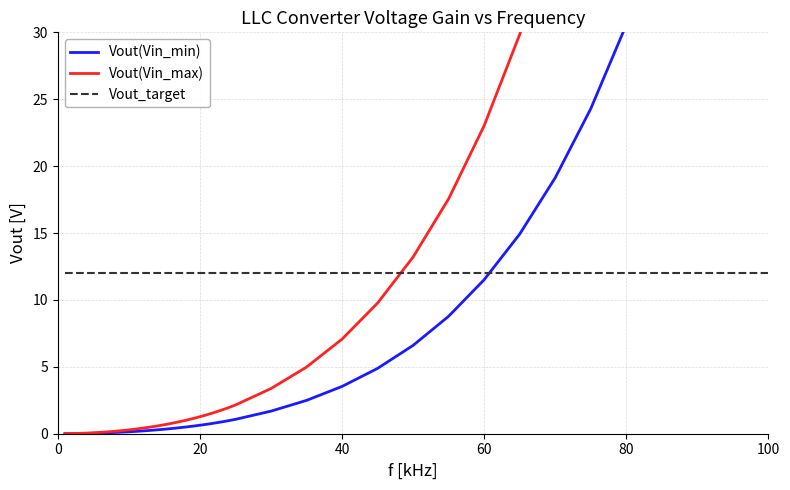

Reading right to left, what are all the values shown in this chart?

Vout(Vin_min): 71.5	58.3	47.3	38.2	30.6	24.3	19.1	14.9	11.5	8.8	6.6	4.9	3.5	2.5	1.7	1.1	1.0	0.9	0.8	0.7	0.6	0.6	0.5	0.4	0.4	0.3	0.3	0.2	0.2	0.2	0.1	0.1	0.1	0.1	0.1	0.0	0.0	0.0	0.0	0.0
Vout(Vin_max): 143.0	116.7	94.6	76.3	61.1	48.6	38.3	29.8	23.0	17.6	13.2	9.8	7.1	5.0	3.4	2.1	1.9	1.8	1.6	1.4	1.3	1.1	1.0	0.9	0.8	0.7	0.6	0.5	0.4	0.3	0.3	0.2	0.2	0.1	0.1	0.1	0.0	0.0	0.0	0.0
Vout_target: 12.0	12.0	12.0	12.0	12.0	12.0	12.0	12.0	12.0	12.0	12.0	12.0	12.0	12.0	12.0	12.0	12.0	12.0	12.0	12.0	12.0	12.0	12.0	12.0	12.0	12.0	12.0	12.0	12.0	12.0	12.0	12.0	12.0	12.0	12.0	12.0	12.0	12.0	12.0	12.0